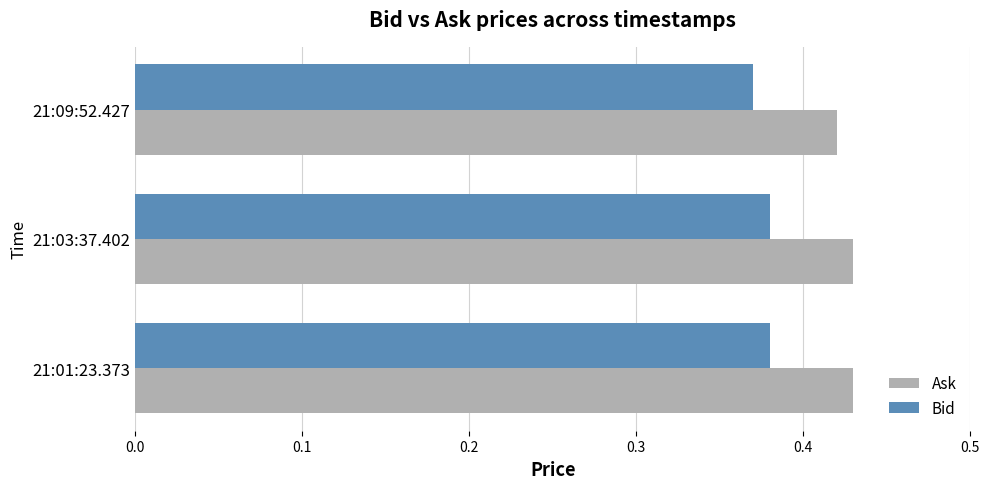

Rank the series by their average value, from highest to lowest.

Ask, Bid